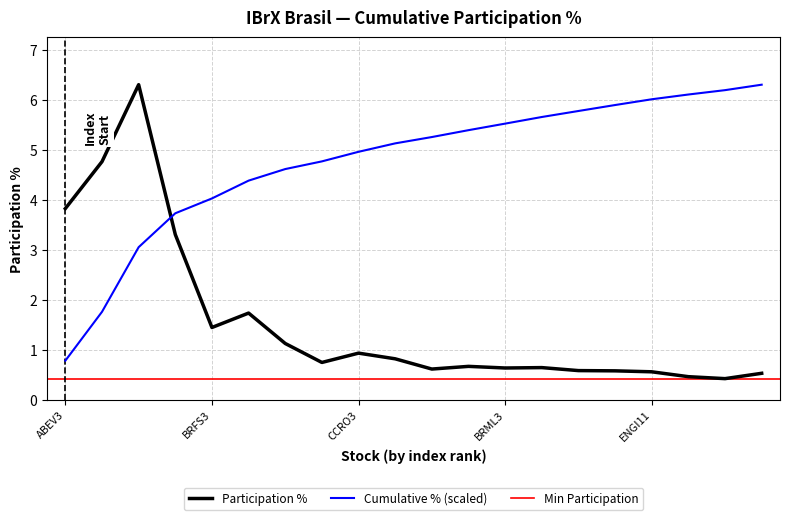

The value of Participation % at ENGI11 is 0.6. True or false?

True